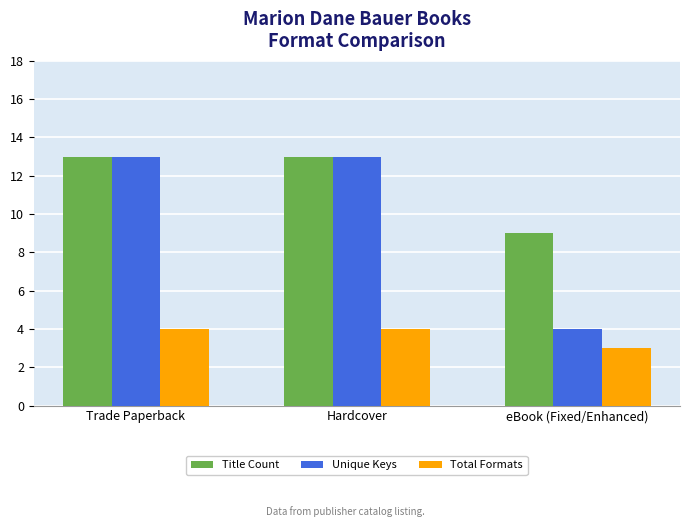

What is the difference between the maximum and minimum values in the Title Count series?

4